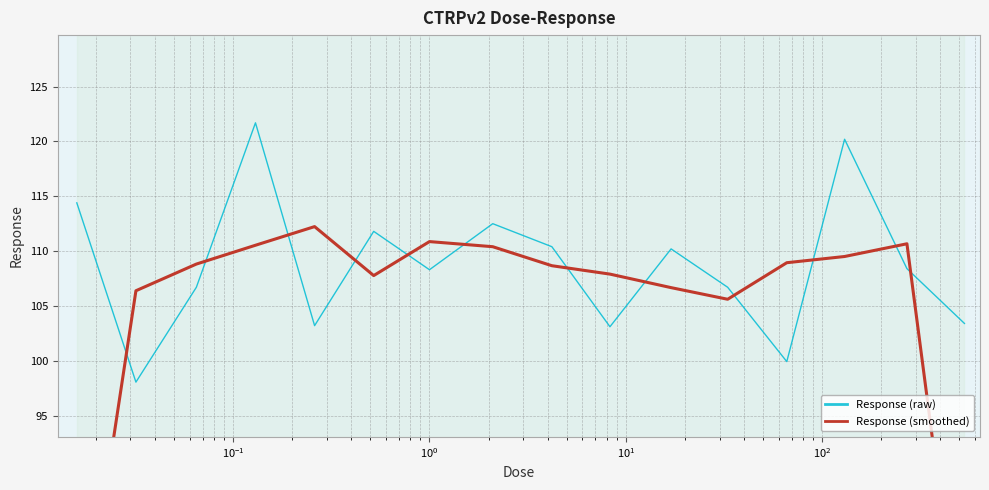

What is the difference between the maximum and second lowest values in the Response (raw) series?

21.8